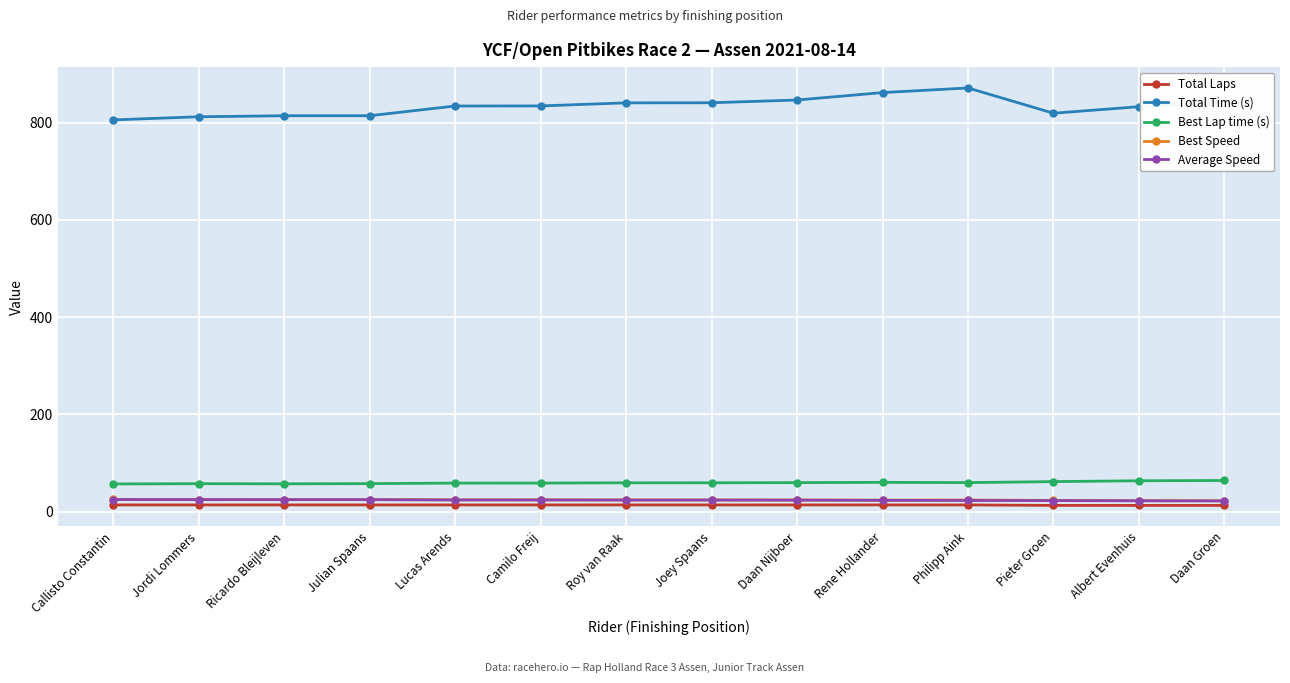

What is the value of the Best Speed point at the 10th from the left?

23.9